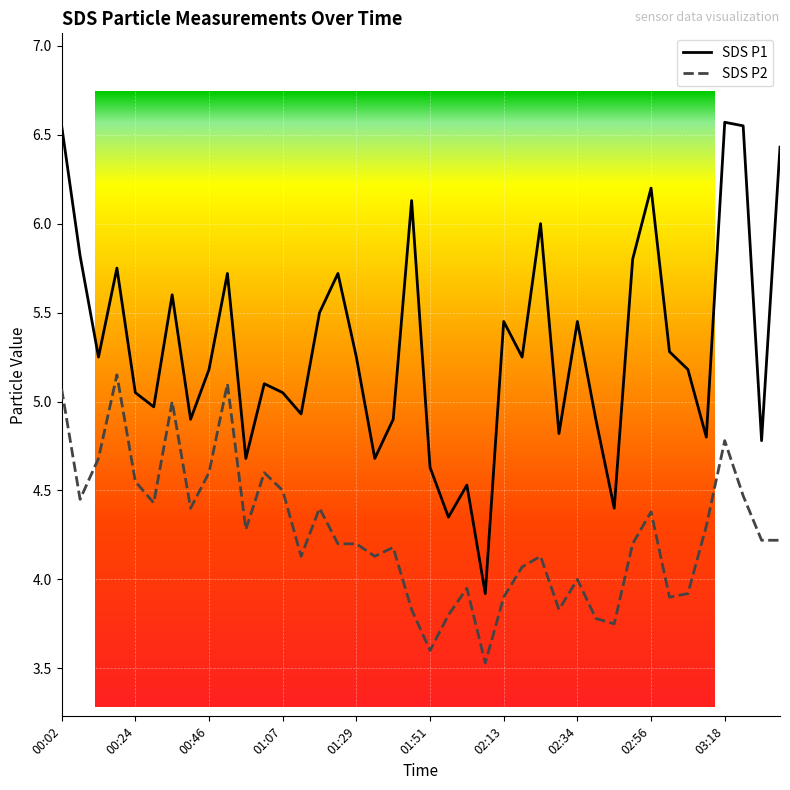

Rank the series by their maximum value, from highest to lowest.

SDS P1, SDS P2